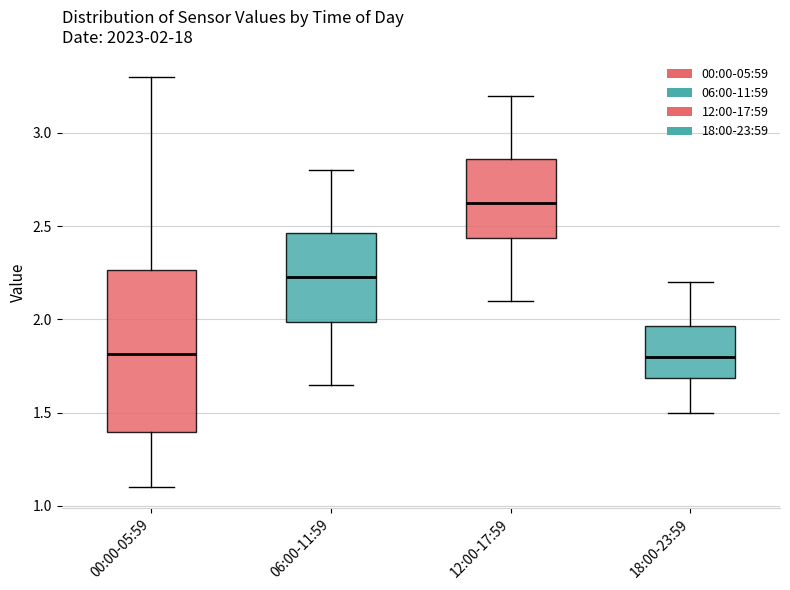

Which box has the highest median line?

12:00-17:59